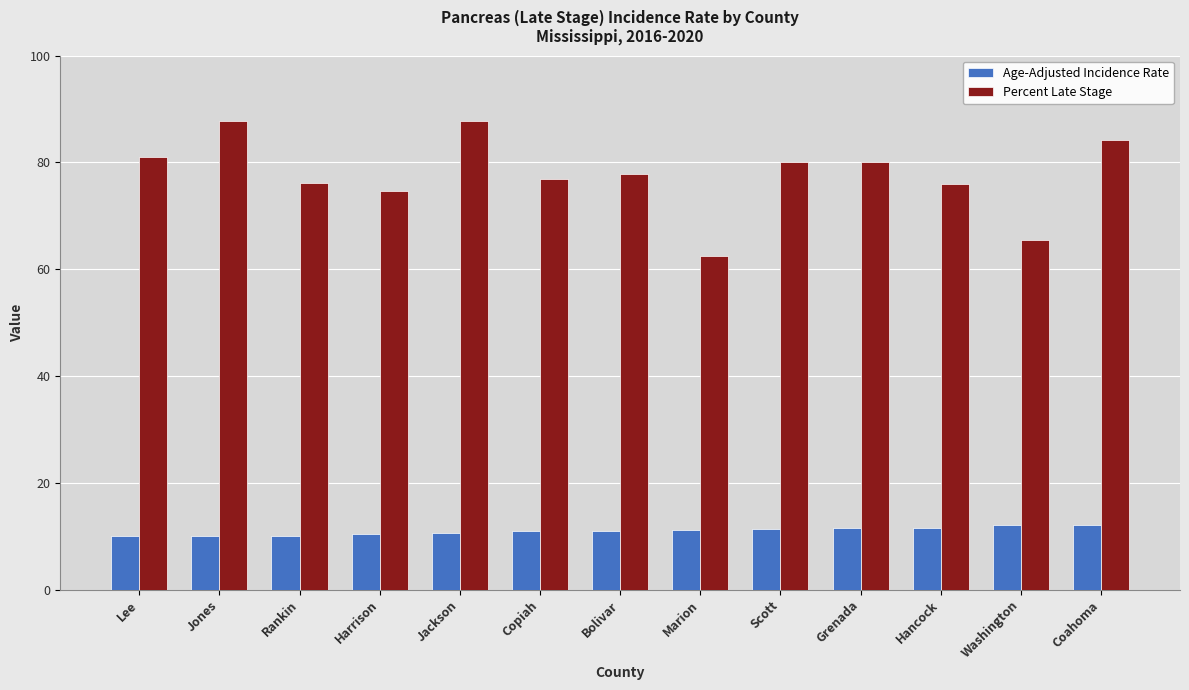

The Percent Late Stage series shows 140.9 at Grenada. True or false?

False